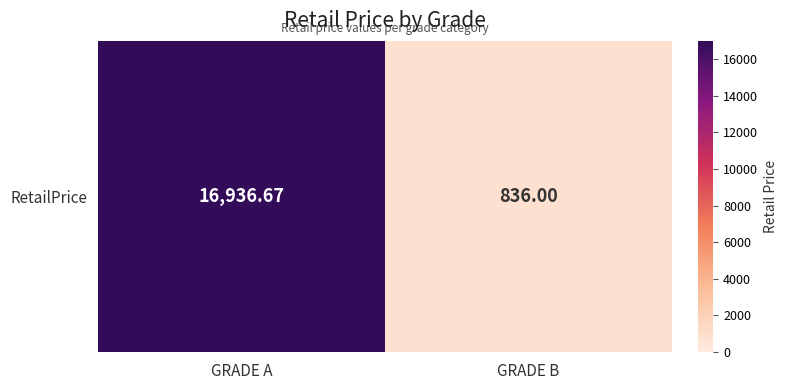

What is the minimum value shown in the chart?

836.0